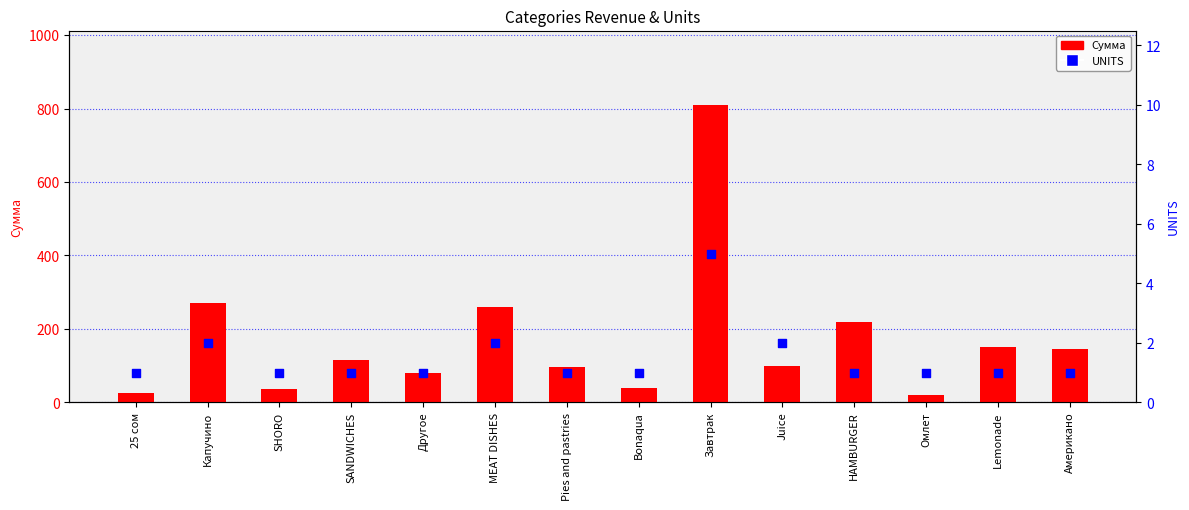

Which series contains the highest Y value?

Сумма